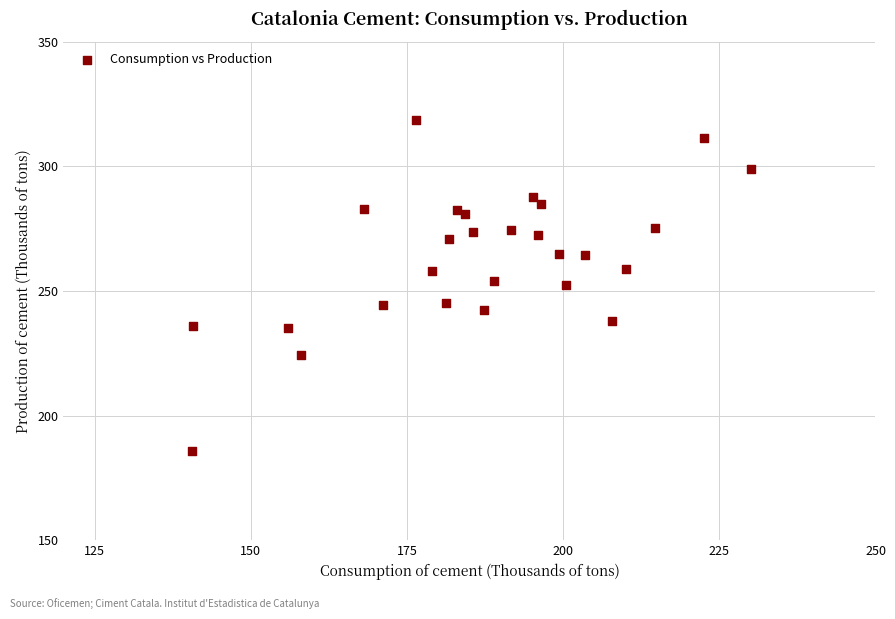

What is the range of X values (max minus min)?

89.4